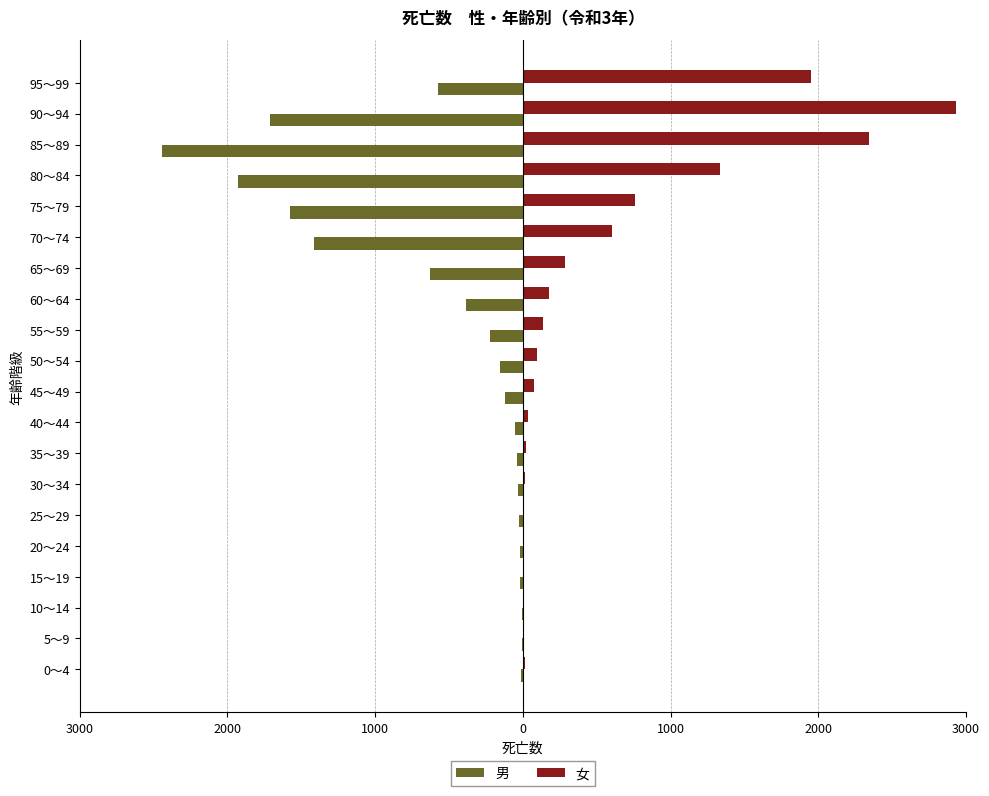

What are all the series names shown in the legend?

男, 女